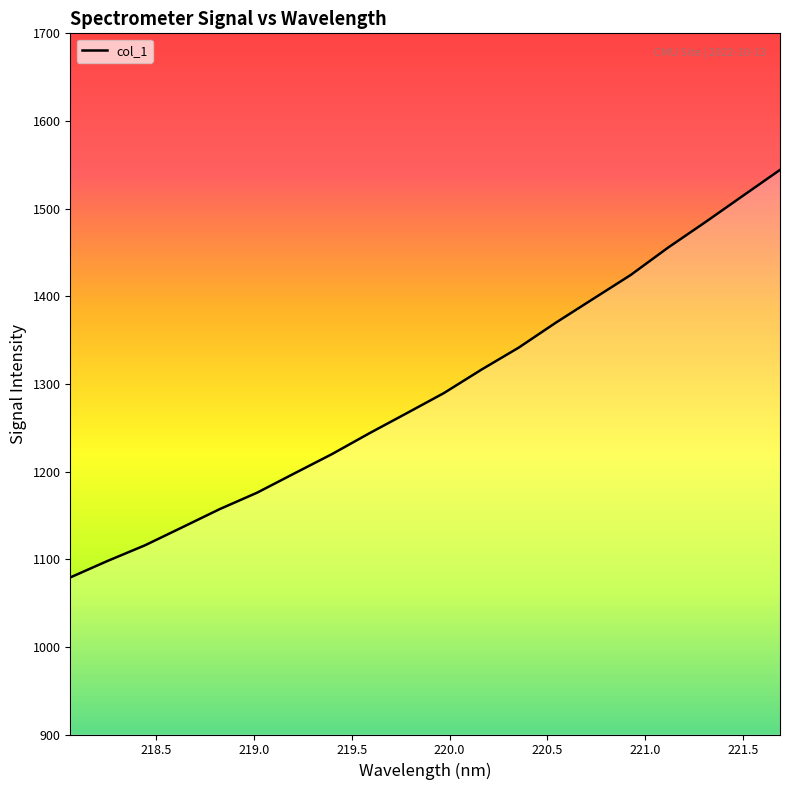

What is the minimum value shown in the chart?

1079.2